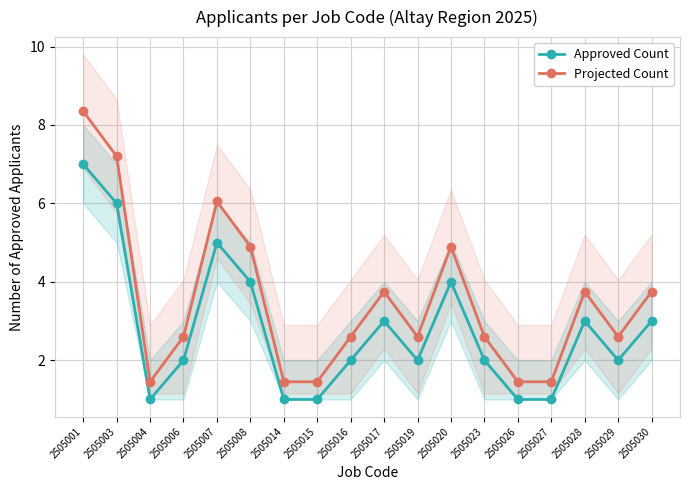

Between 2505027 and 2505020, which is larger?

2505020